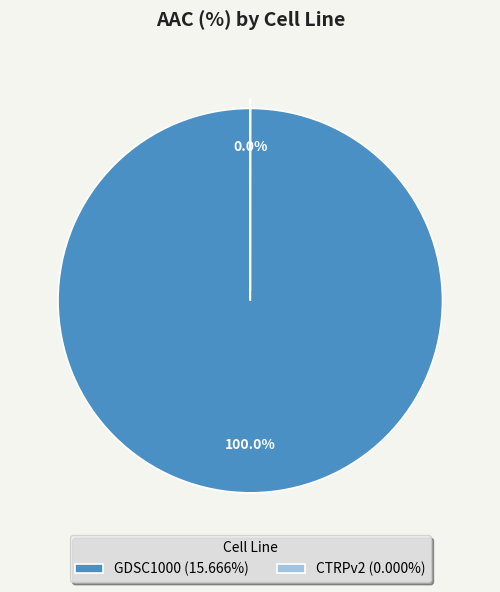

Which slice is the smallest?

CTRPv2